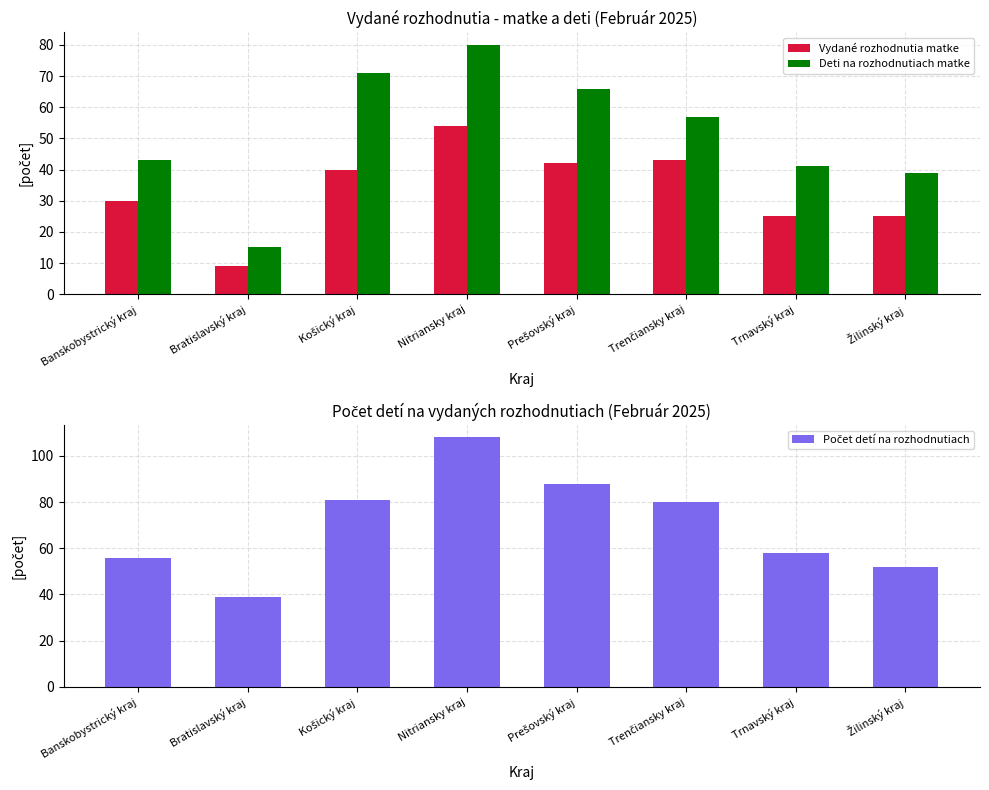

What is the sum of the Počet detí na rozhodnutiach values at Trenčiansky kraj and Košický kraj?

161